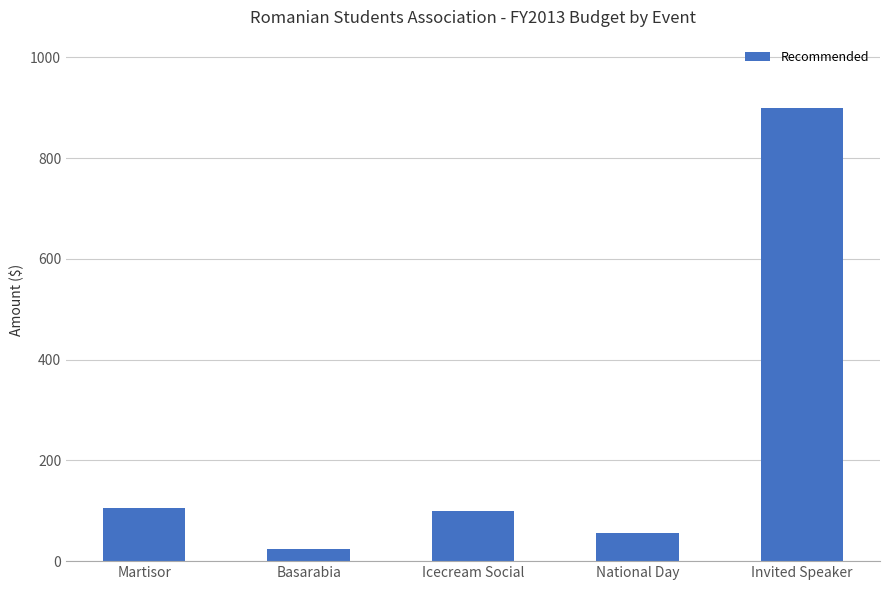

Are the bars grouped side by side (vs. stacked)?

No